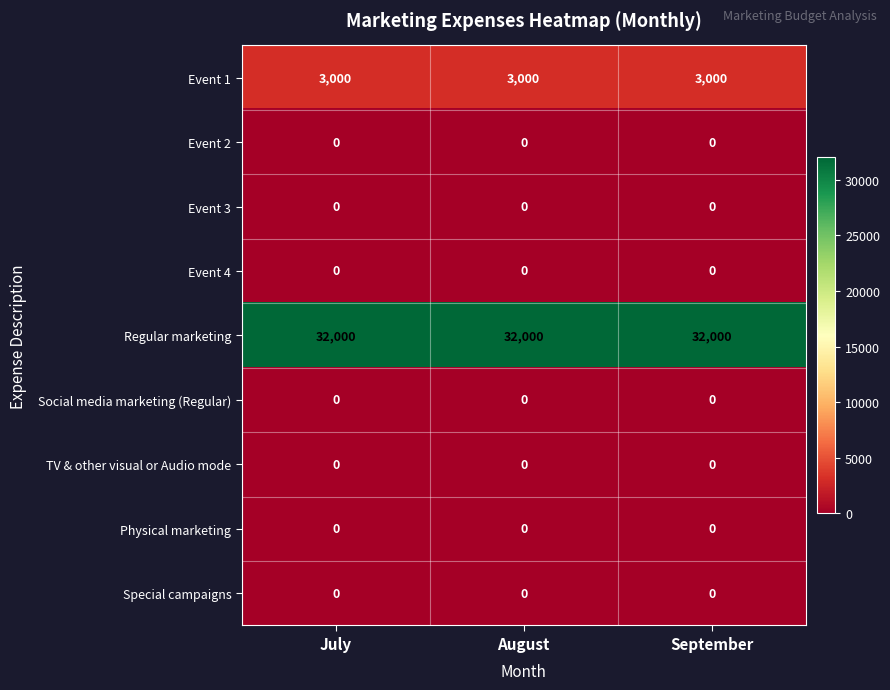

What is the maximum value shown in the chart?

32000